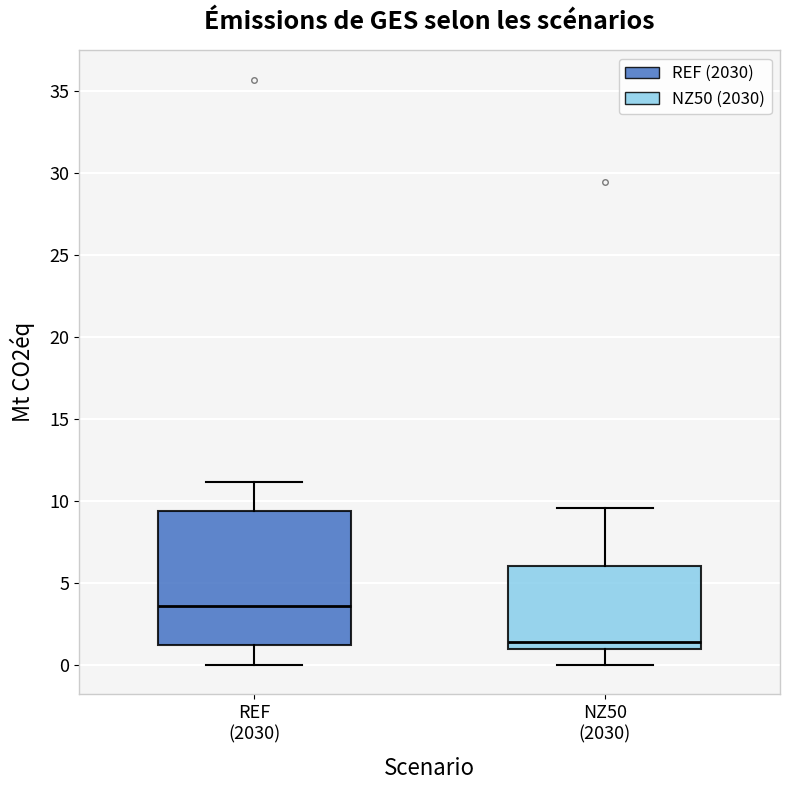

Where is the lower edge of the box for REF (2030) on the y-axis? The values are not printed on the chart, so give them approximately, as read against the axis.

1.0